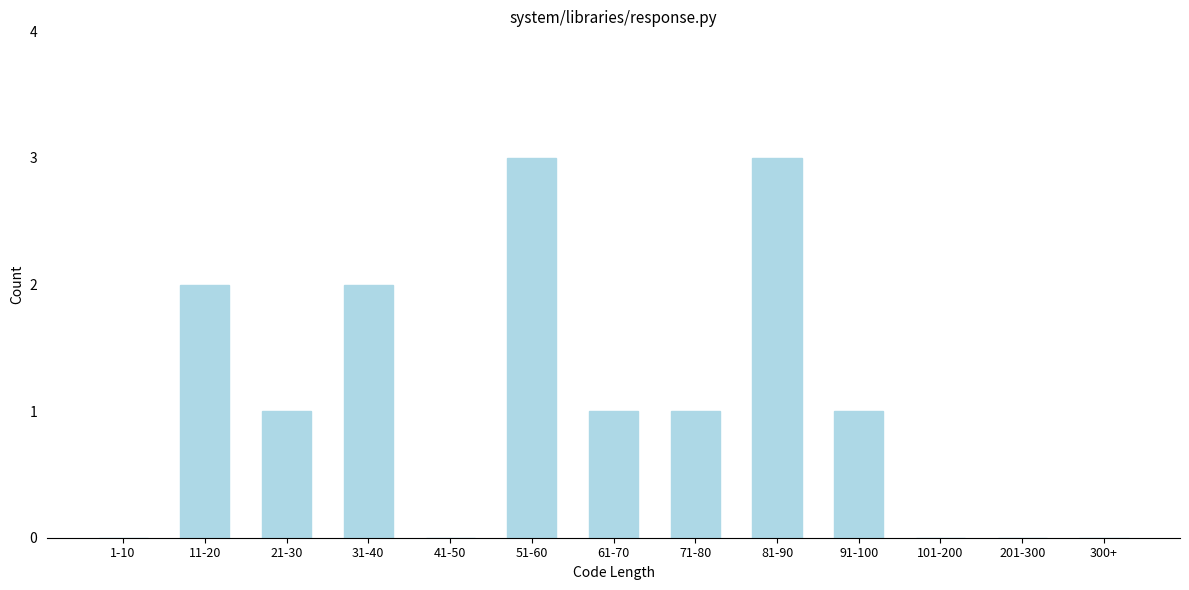

Reading left to right, list all the values displayed in this chart.

1-10=0	11-20=2	21-30=1	31-40=2	41-50=0	51-60=3	61-70=1	71-80=1	81-90=3	91-100=1	101-200=0	201-300=0	300+=0